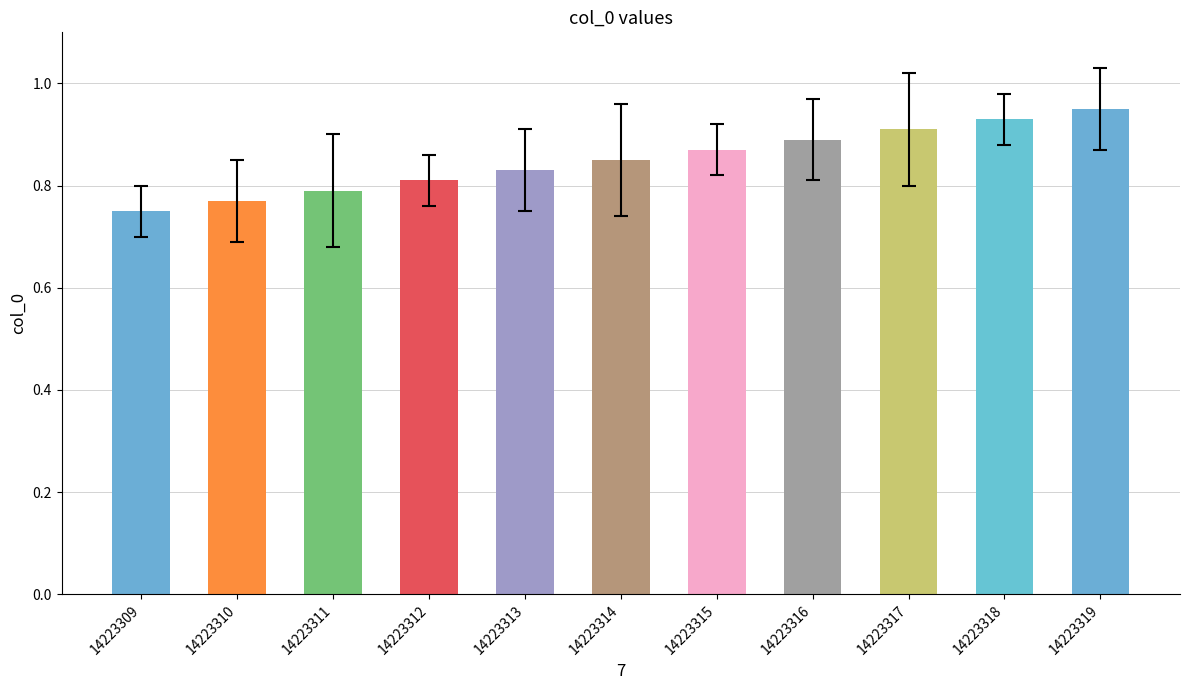

Is it true that the value at 14223319 is 0.9?

True